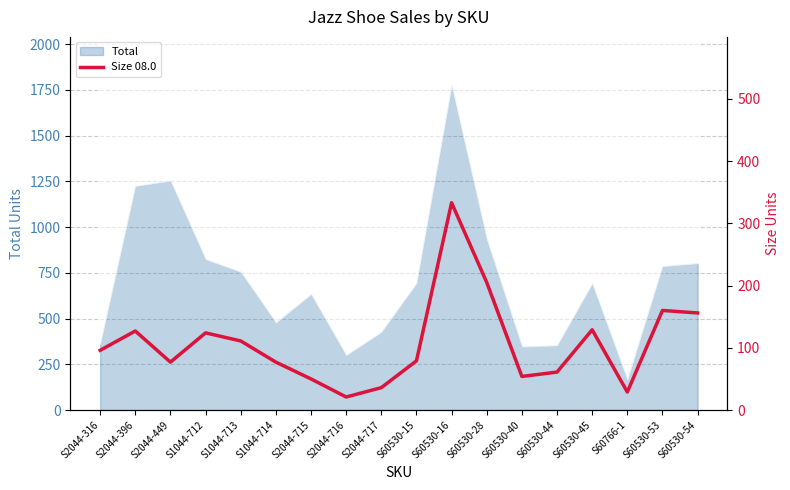

Reading left to right, list all the values displayed in this chart.

S2044-316=96	S2044-396=127	S2044-449=77	S1044-712=124	S1044-713=111	S1044-714=77	S2044-715=50	S2044-716=21	S2044-717=36	S60530-15=79	S60530-16=333	S60530-28=205	S60530-40=54	S60530-44=61	S60530-45=129	S60766-1=29	S60530-53=160	S60530-54=156